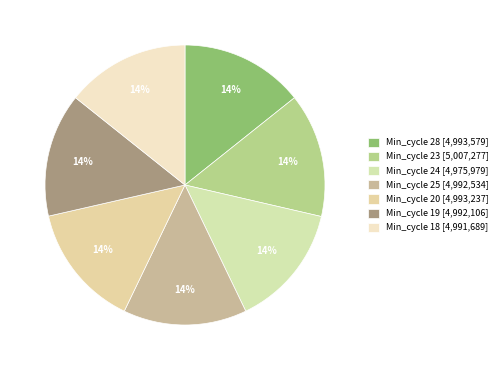

What is the smallest slice in the pie chart?

24